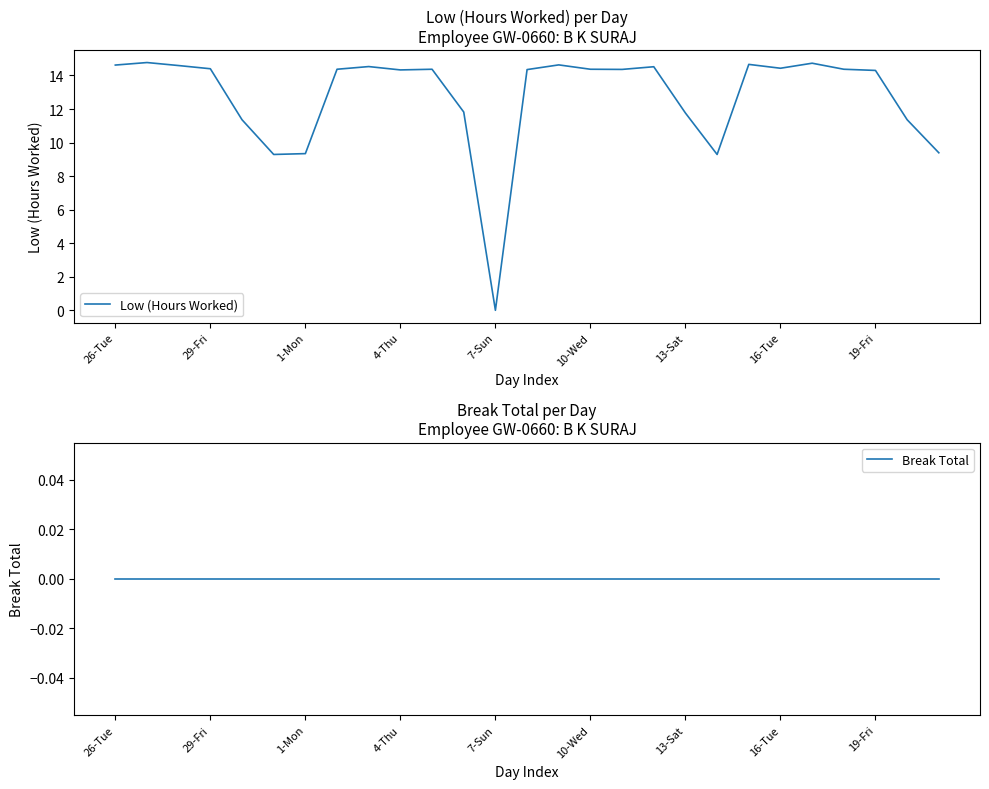

Which series has the largest total across all categories?

Low (Hours Worked)